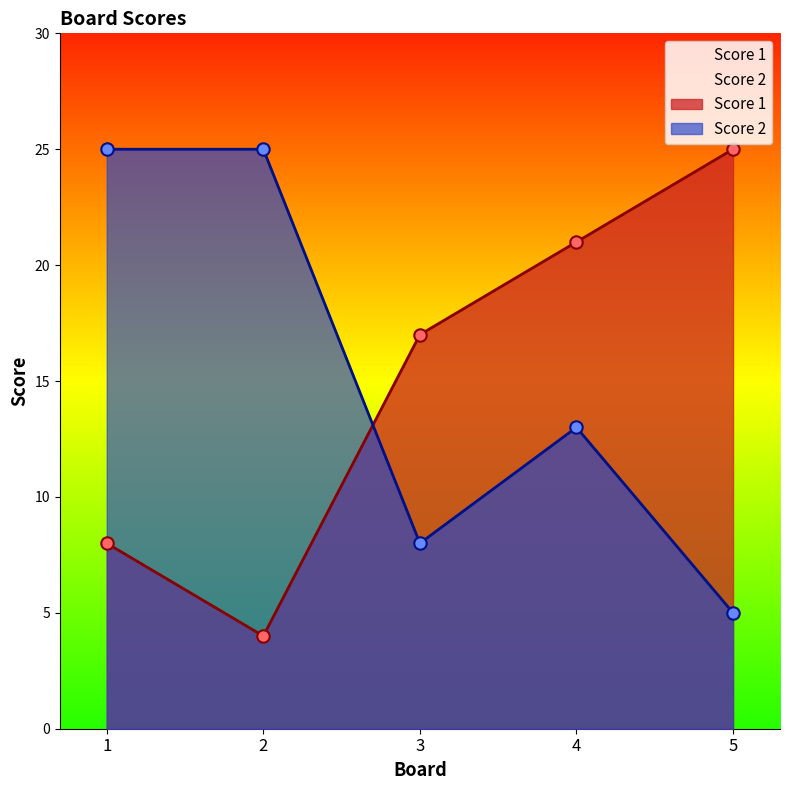

What is the total value across all series at 5?

30